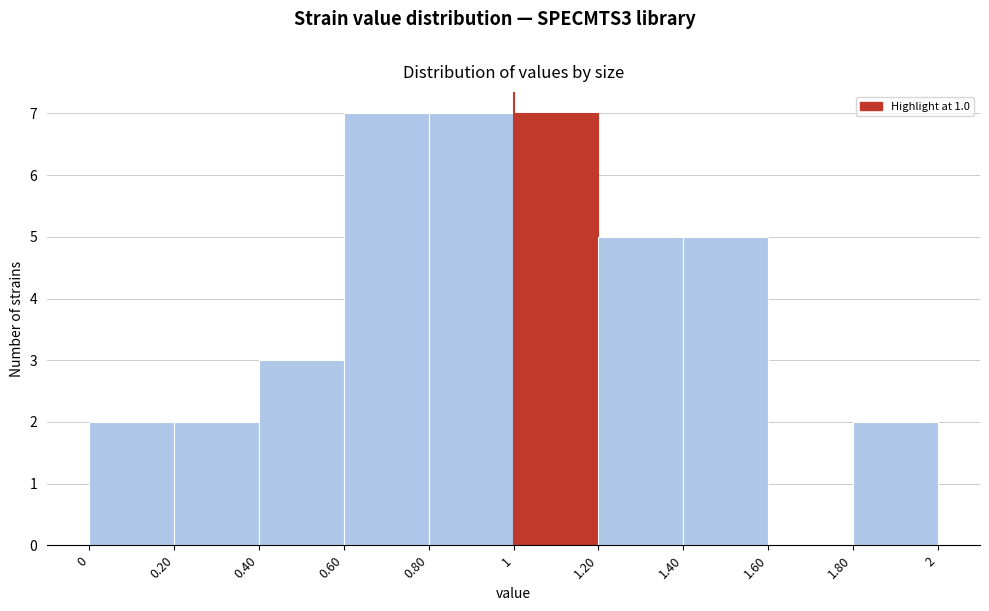

Reading left to right, list every bar in this chart as the range it spans on the x-axis followed by its height. The values are not printed on the chart, so give them approximately, as read against the axis.

0 to 0.20: 2
0.20 to 0.40: 2
0.40 to 0.60: 3
0.60 to 0.80: 7
0.80 to 1: 7
1 to 1.20: 7
1.20 to 1.40: 5
1.40 to 1.60: 5
1.60 to 1.80: 0
1.80 to 2: 2